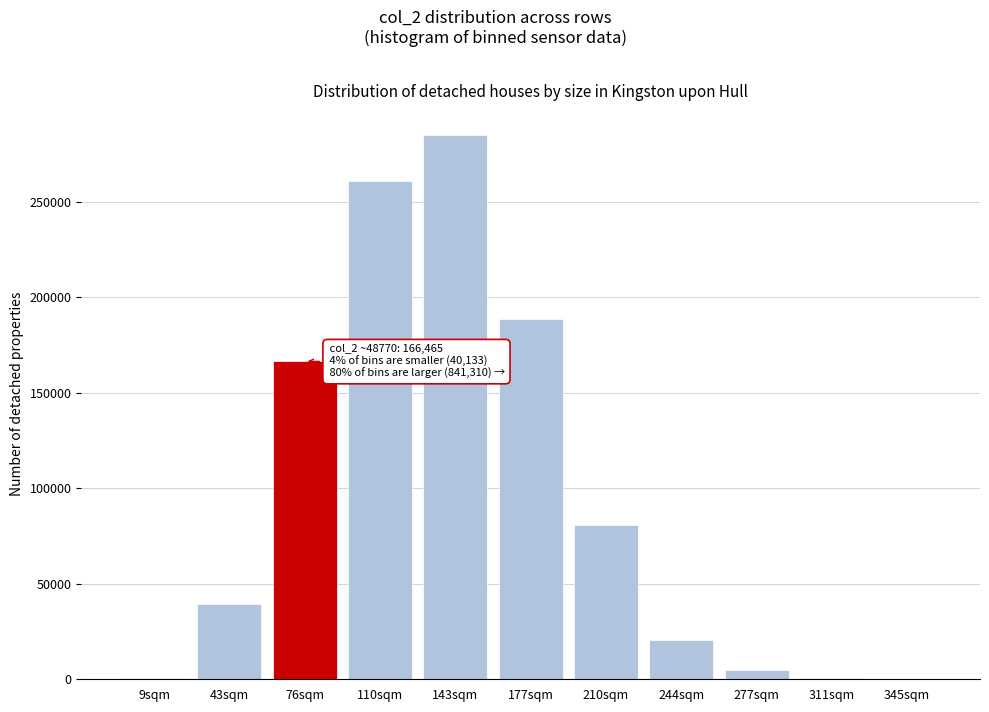

At which category does the chart reach its peak across all series?

143sqm